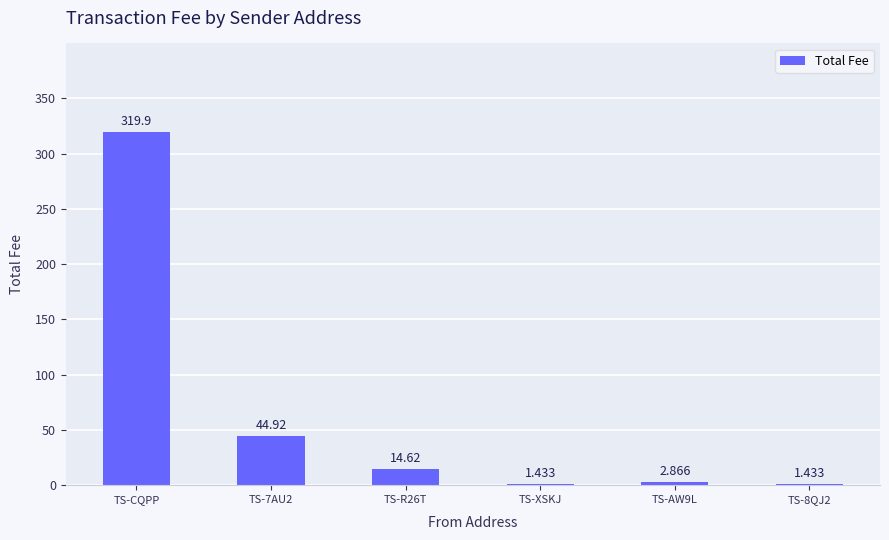

At which category does the chart reach its peak across all series?

TS-CQPP